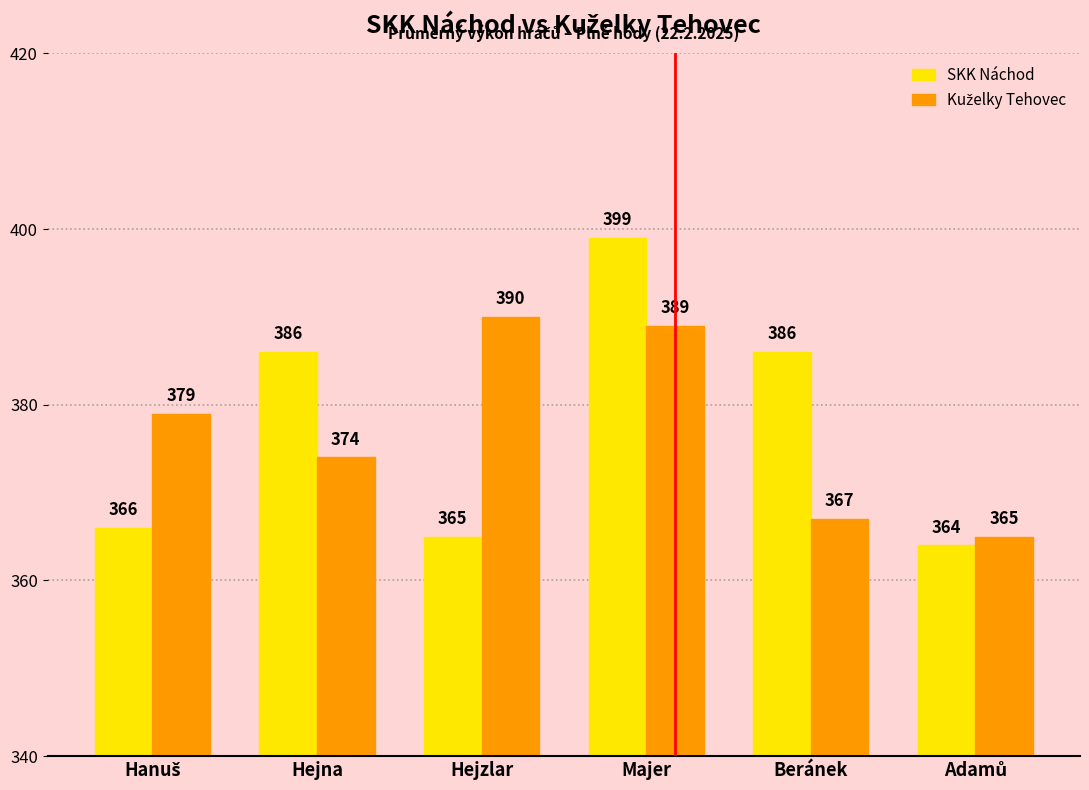

Is it true that SKK Náchod equals 651 at Majer?

False